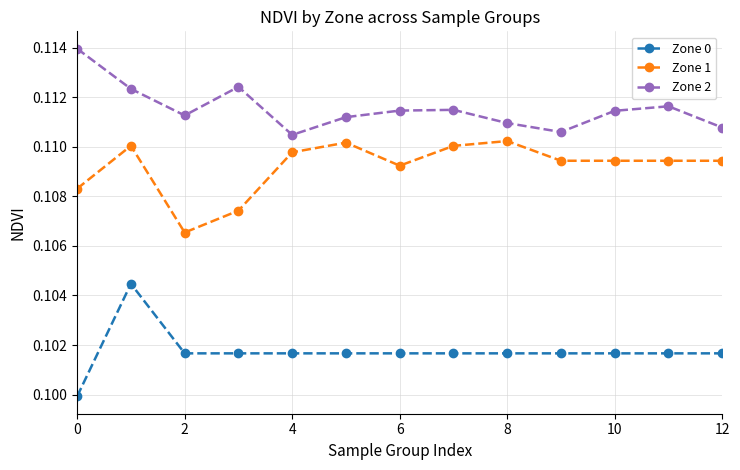

List the series in order of their peak value, lowest first.

Zone 0, Zone 1, Zone 2